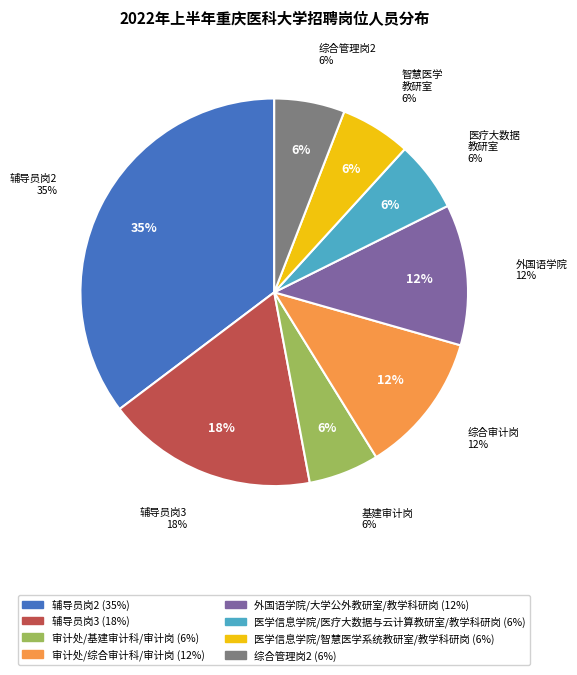

How many segments does this pie chart have?

8